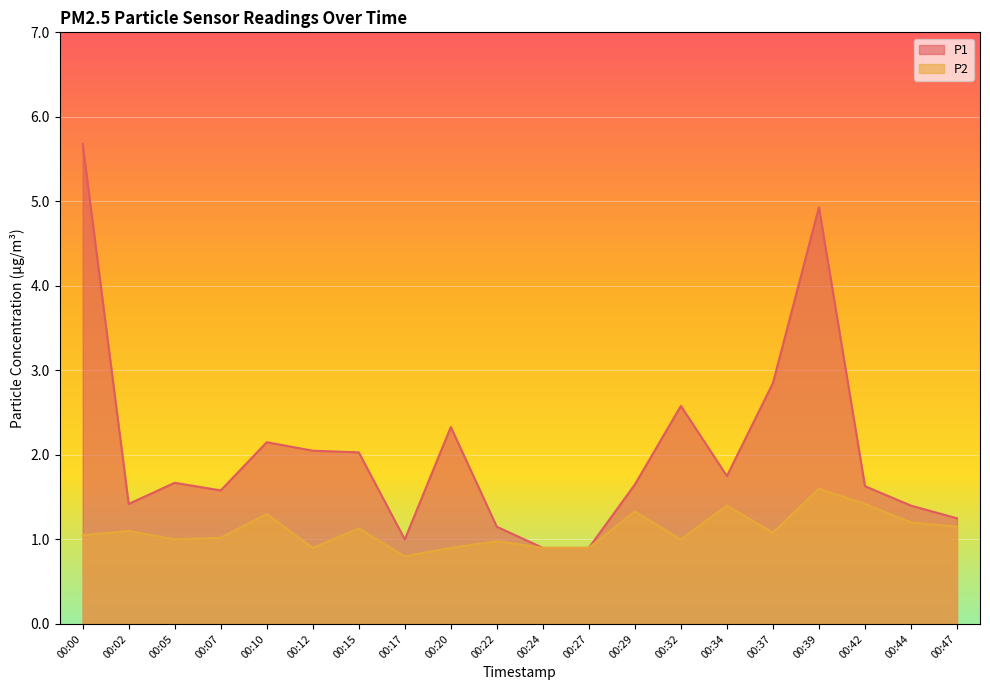

What is the difference between the P2 values at 00:29 and 00:22?

0.4